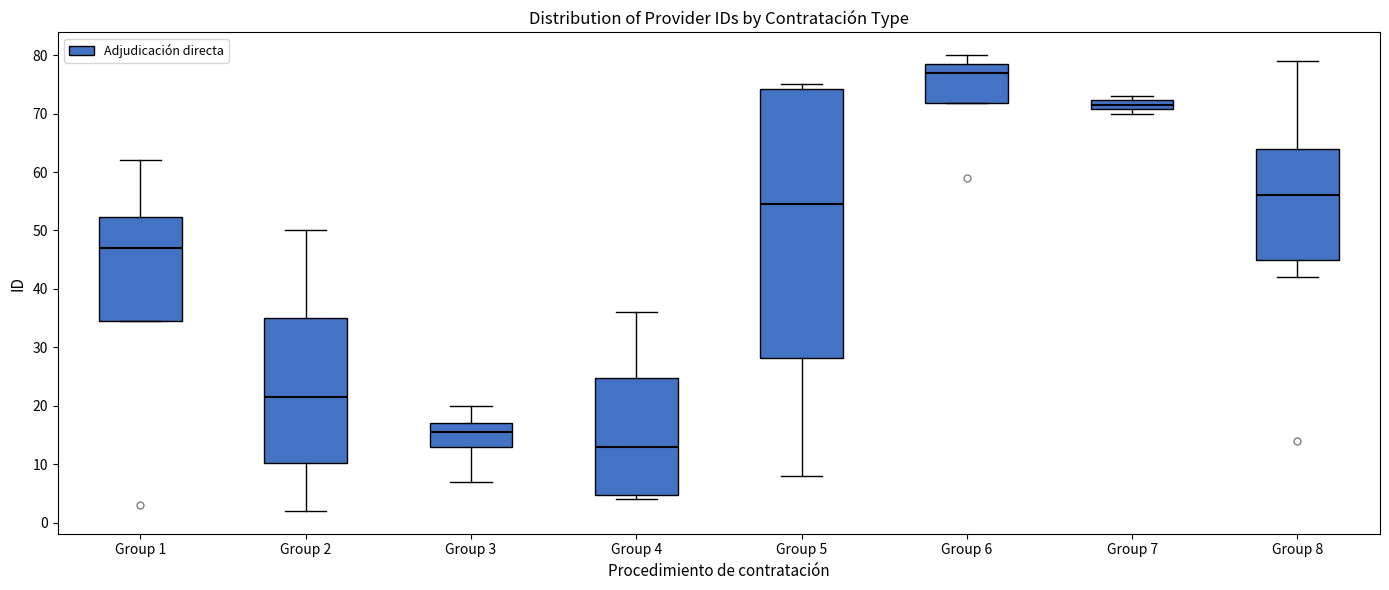

Where does the median line of the box for Group 6 sit on the y-axis? The values are not printed on the chart, so give them approximately, as read against the axis.

77